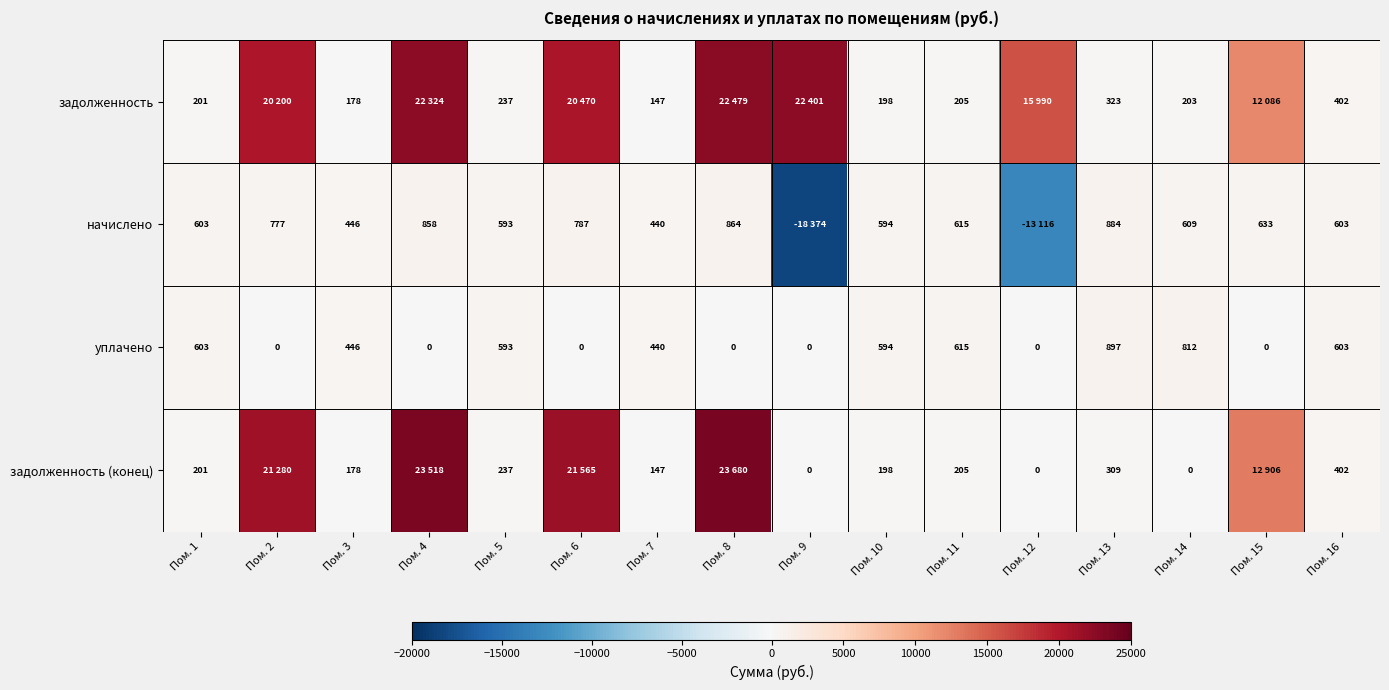

Is the value of задолженность at Пом. 3 greater than the value of уплачено at Пом. 5?

No